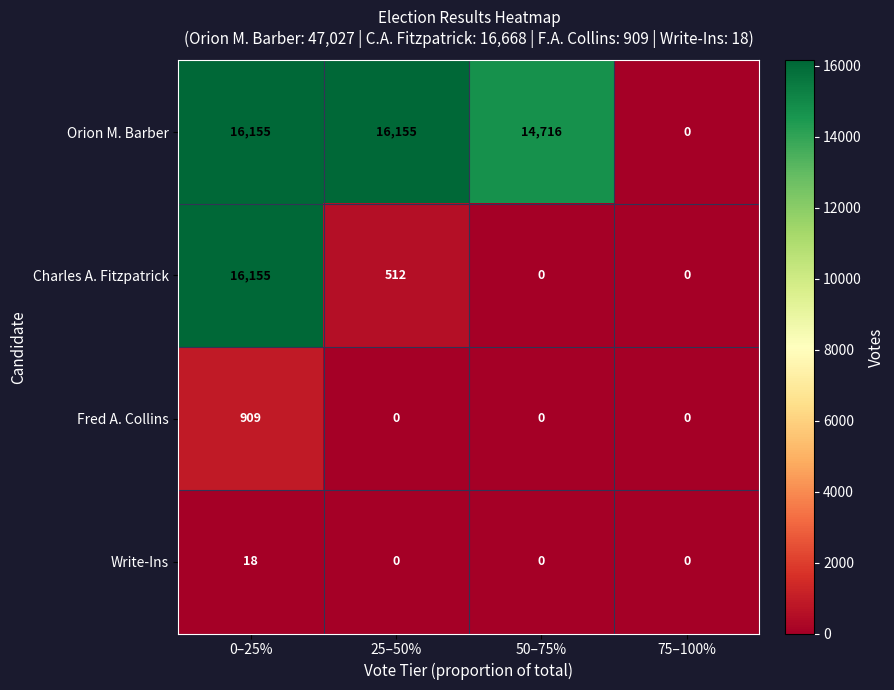

Which series changed the most between 25–50% and 75–100%?

Orion M. Barber